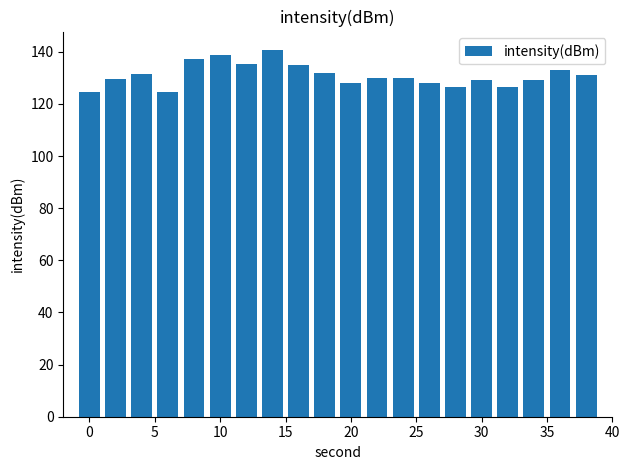

What is the greatest value displayed?

140.7